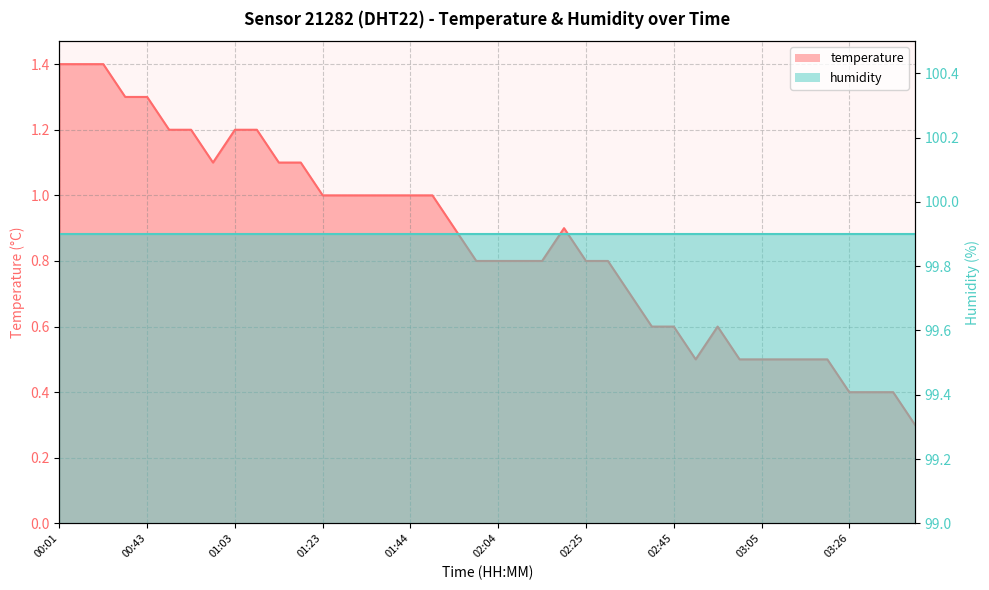

Rank the categories by value from highest to lowest.

00:01, 00:07, 00:32, 00:37, 00:43, 00:48, 00:53, 01:03, 01:08, 00:58, 01:13, 01:18, 01:23, 01:29, 01:34, 01:39, 01:44, 01:49, 01:54, 02:19, 01:59, 02:04, 02:09, 02:14, 02:25, 02:30, 02:35, 02:40, 02:45, 02:55, 02:50, 03:00, 03:05, 03:10, 03:15, 03:21, 03:26, 03:31, 03:36, 03:41